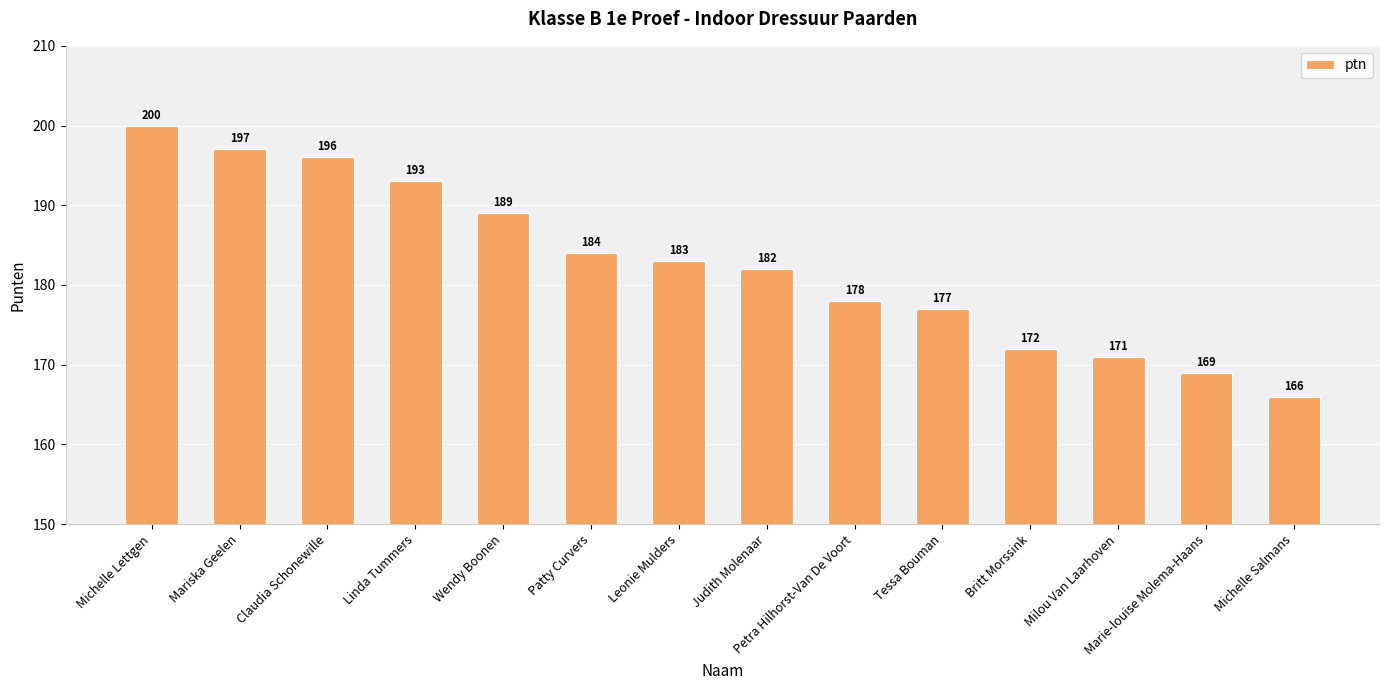

True or false: the data shows 171 at Milou Van Laarhoven.

True